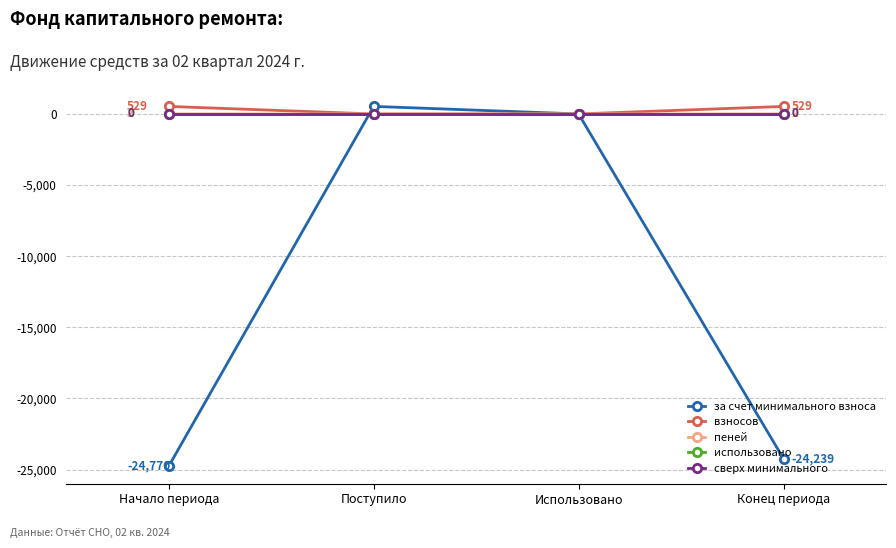

Is it true that пеней equals 3.4 at Конец периода?

False